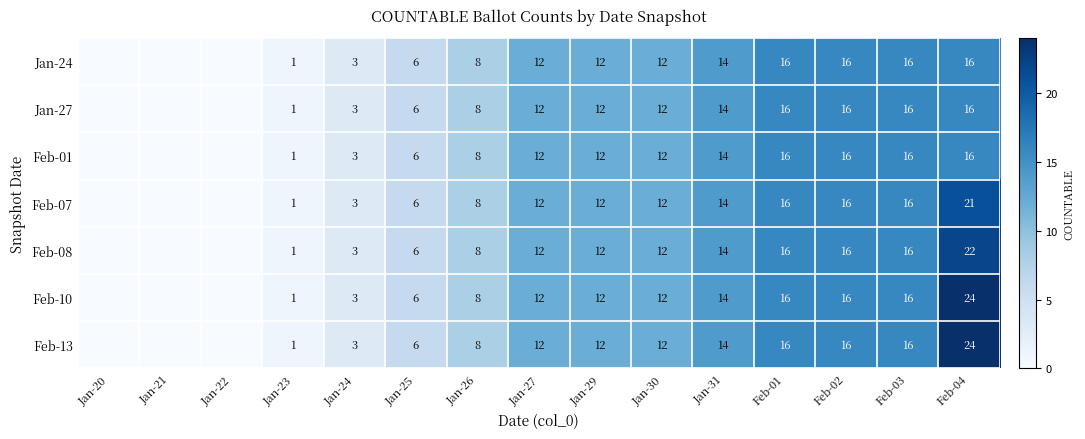

What is the difference between the Feb-13 values at Jan-30 and Jan-23?

11